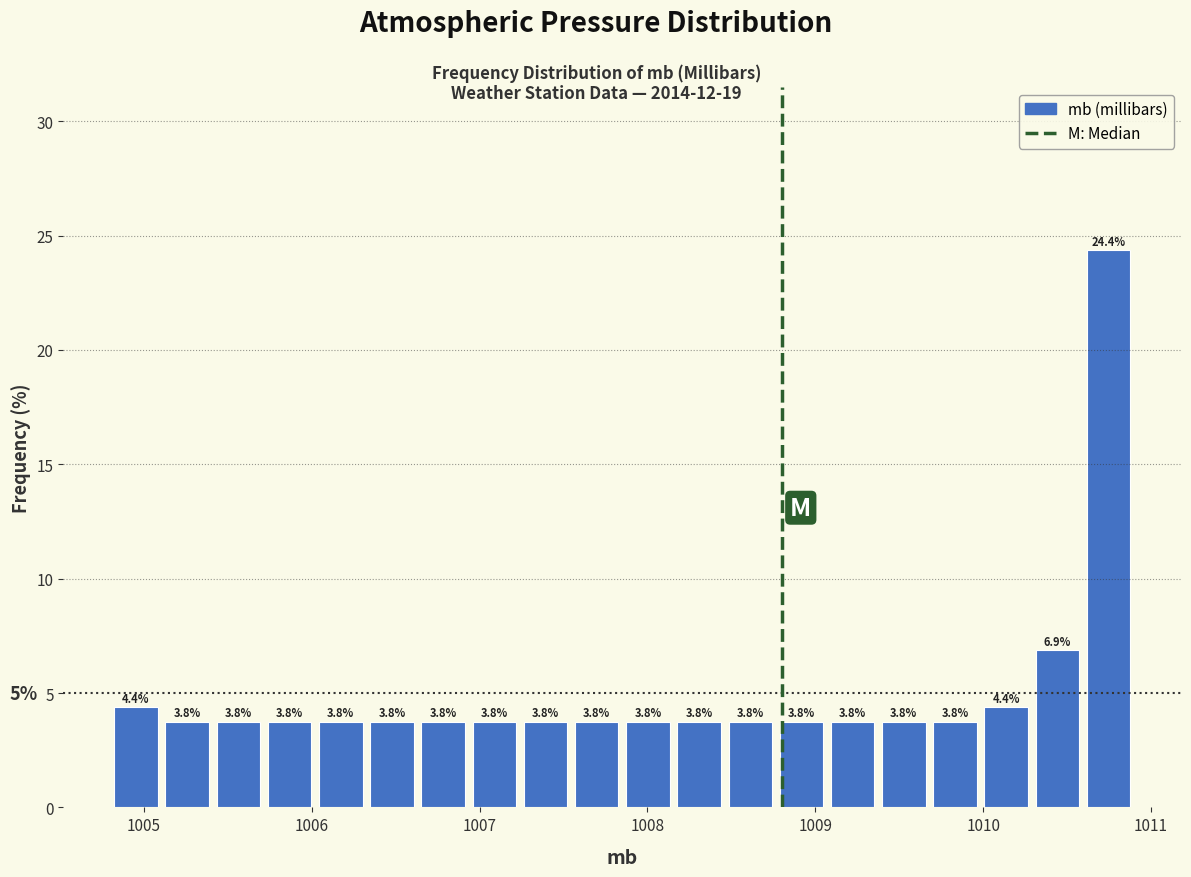

Read against the x-axis, roughly where is the centre of the tallest bar?

1010.7